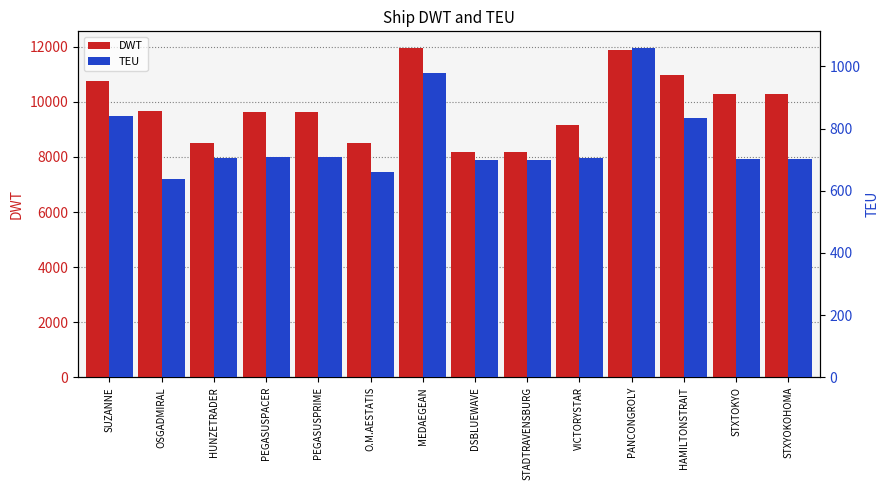

Is it true that TEU equals 1159 at HAMILTONSTRAIT?

False